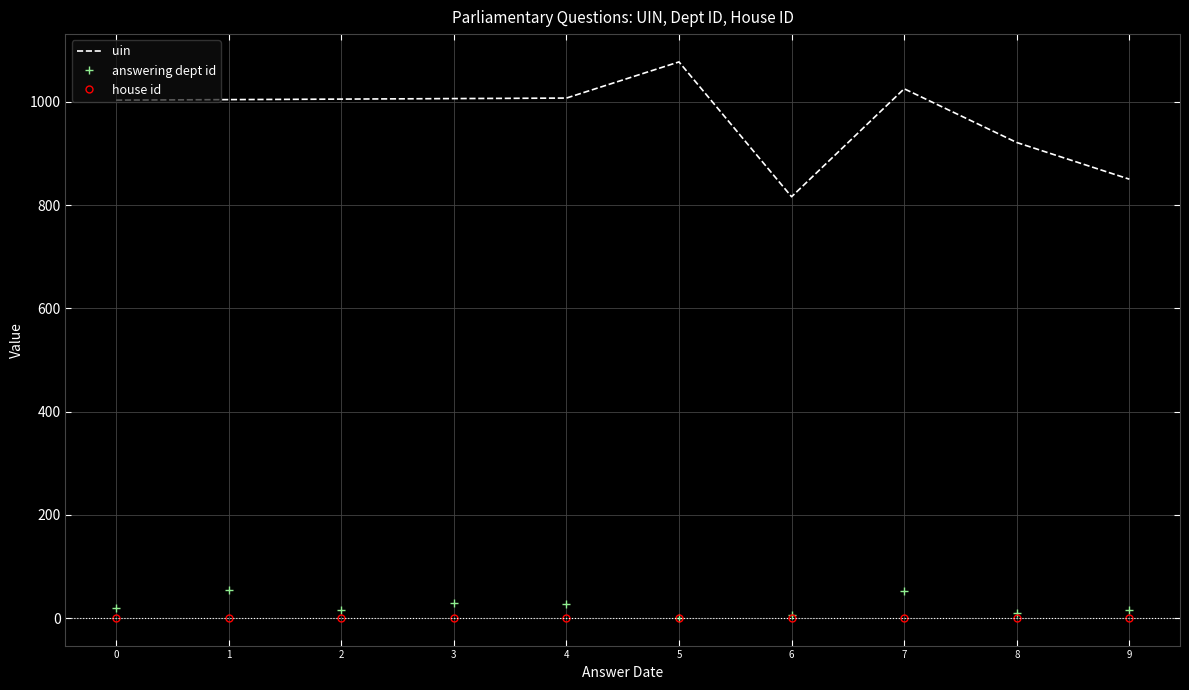

What is the total value across all series at 6?

824